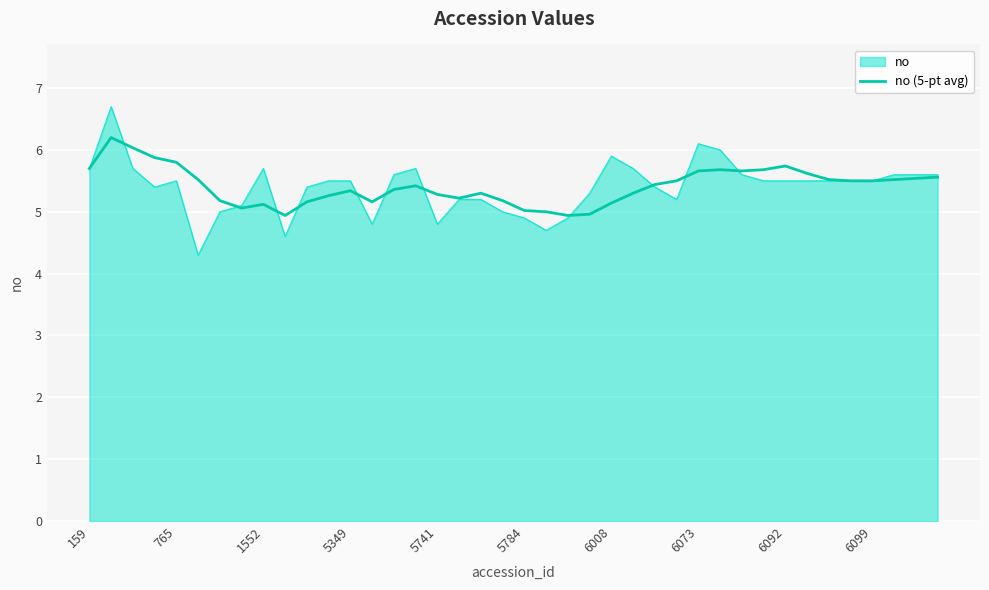

What is the smallest value displayed?

4.3